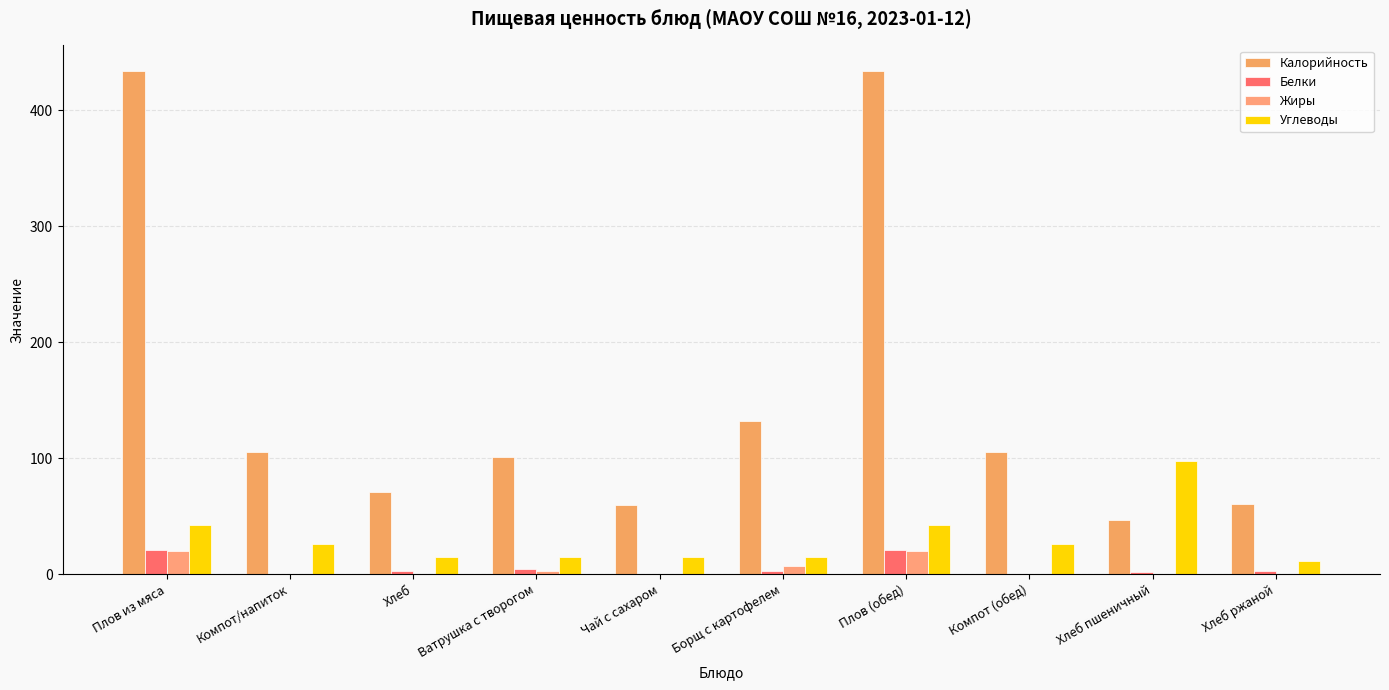

Between Хлеб and Хлеб пшеничный, which series saw the biggest shift?

Углеводы